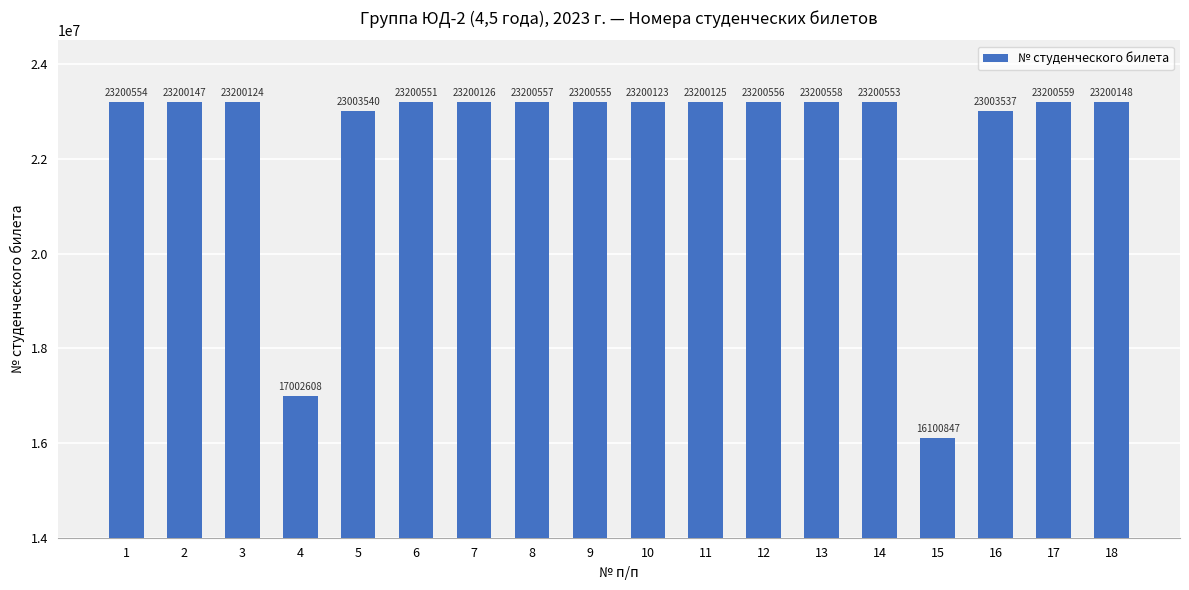

What is the sum of the values at 3 and 13?

46400682